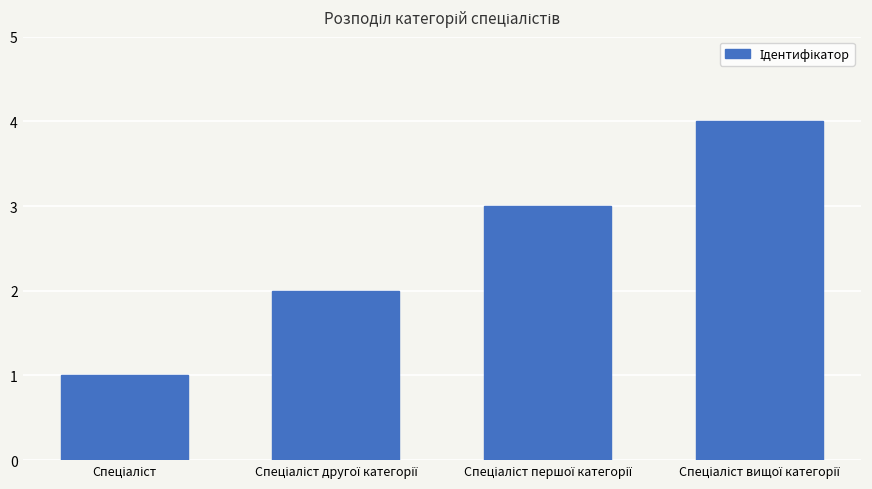

What is the greatest value displayed?

4